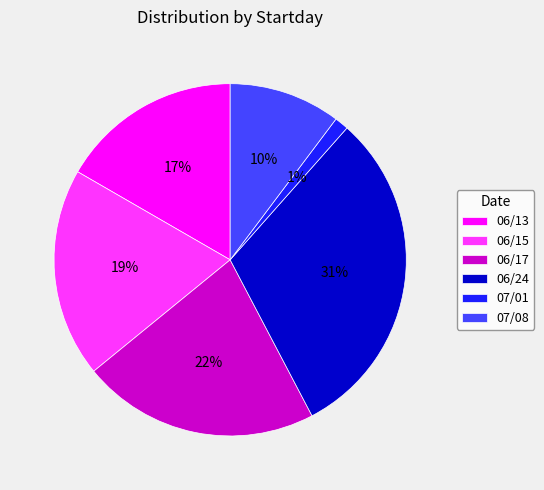

What is the ratio of the value at 06/13 to the value at 06/24?

0.5